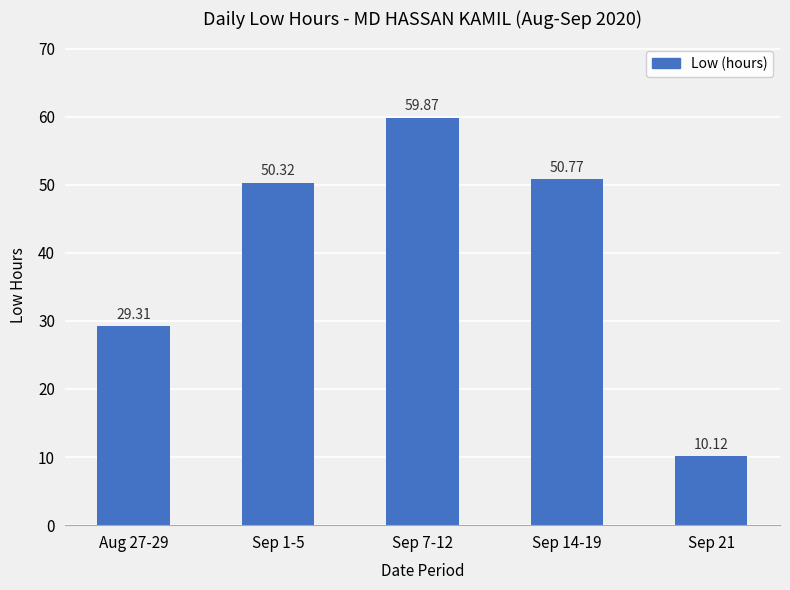

Reading left to right, what are all the values shown in this chart?

Aug 27-29=29.3	Sep 1-5=50.3	Sep 7-12=59.9	Sep 14-19=50.8	Sep 21=10.1